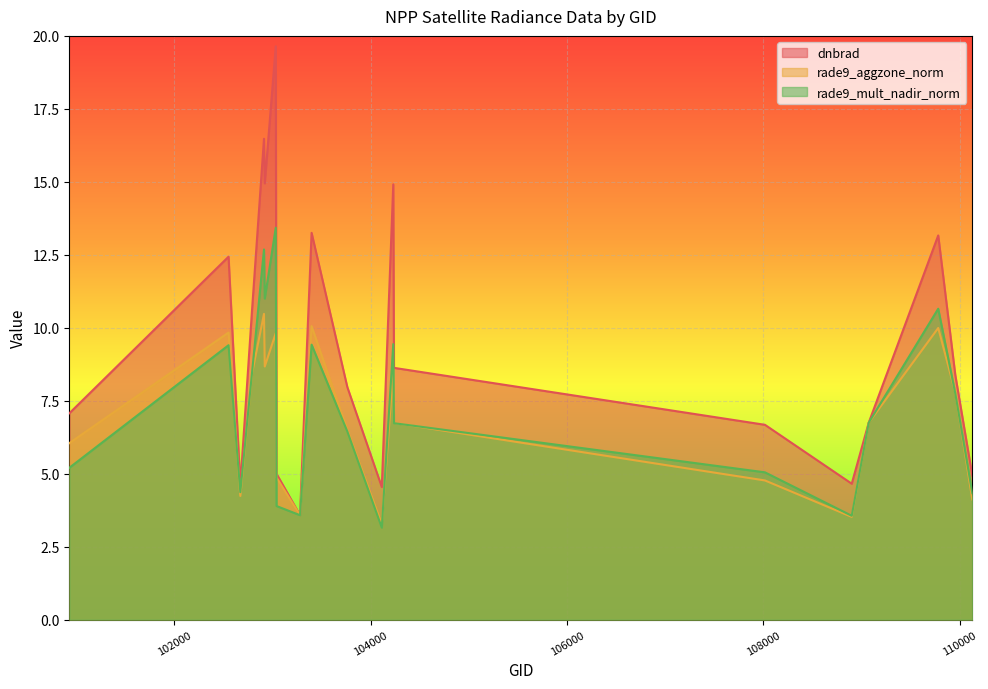

What is the difference between the highest and lowest values at 104112?

1.4